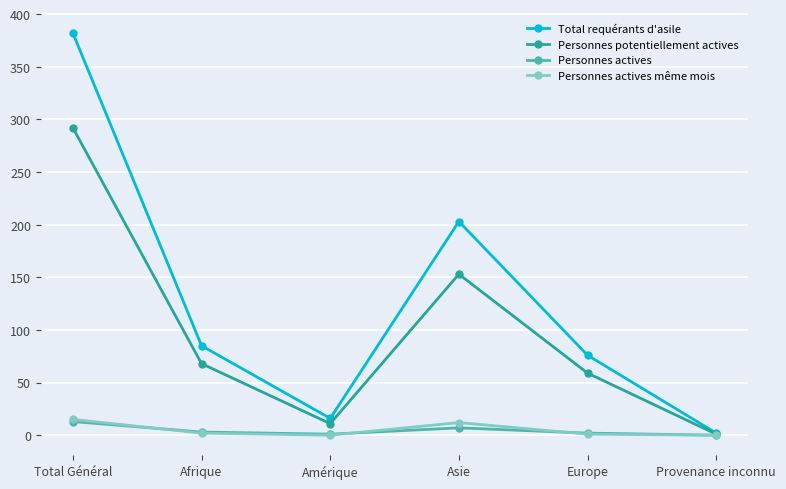

What position from the left is Provenance inconnu?

6